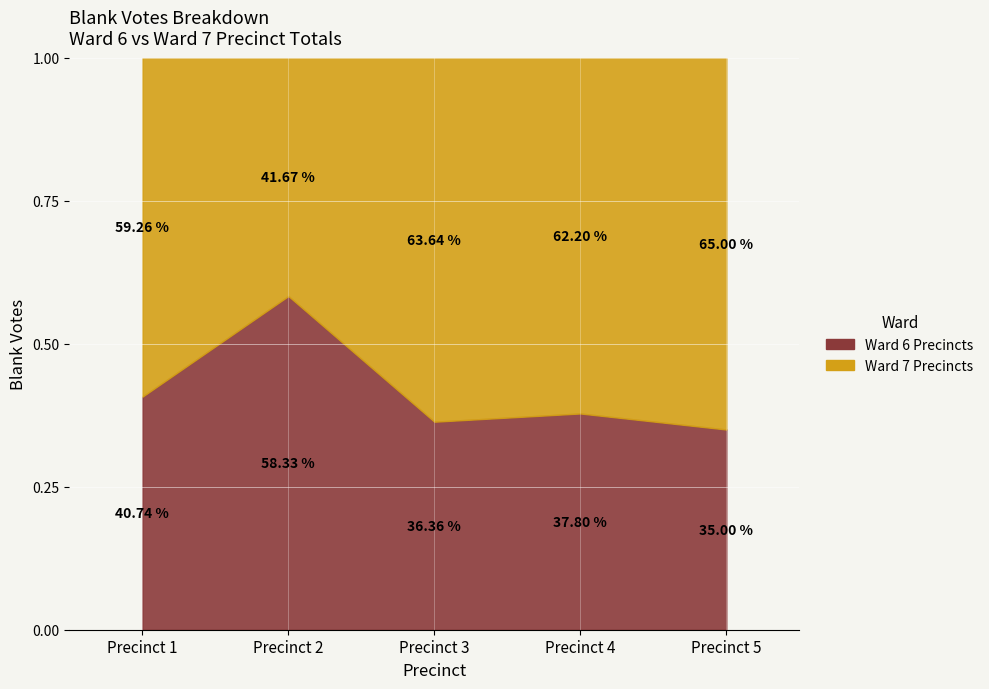

At which category does the chart reach its peak across all series?

Precinct 4